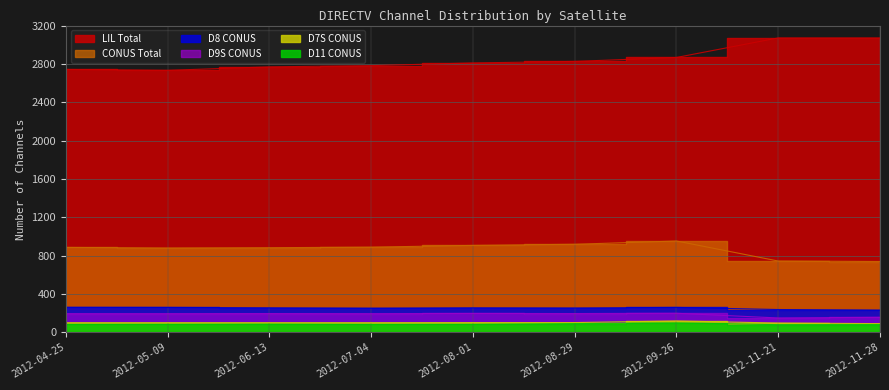

Reading left to right, list all the values displayed in this chart.

CONUS Total: 2012-04-25=885	2012-05-09=879	2012-06-13=882	2012-07-04=888	2012-08-01=906	2012-08-29=918	2012-09-26=952	2012-11-21=743	2012-11-28=738
LIL Total: 2012-04-25=2742	2012-05-09=2733	2012-06-13=2769	2012-07-04=2782	2012-08-01=2810	2012-08-29=2826	2012-09-26=2867	2012-11-21=3071	2012-11-28=3071
D8 CONUS: 2012-04-25=260	2012-05-09=259	2012-06-13=255	2012-07-04=251	2012-08-01=255	2012-08-29=253	2012-09-26=259	2012-11-21=237	2012-11-28=231
D9S CONUS: 2012-04-25=194	2012-05-09=194	2012-06-13=195	2012-07-04=194	2012-08-01=196	2012-08-29=195	2012-09-26=198	2012-11-21=149	2012-11-28=156
D7S CONUS: 2012-04-25=100	2012-05-09=100	2012-06-13=100	2012-07-04=100	2012-08-01=101	2012-08-29=101	2012-09-26=118	2012-11-21=96	2012-11-28=90
D11 CONUS: 2012-04-25=81	2012-05-09=82	2012-06-13=84	2012-07-04=81	2012-08-01=82	2012-08-29=90	2012-09-26=97	2012-11-21=79	2012-11-28=80